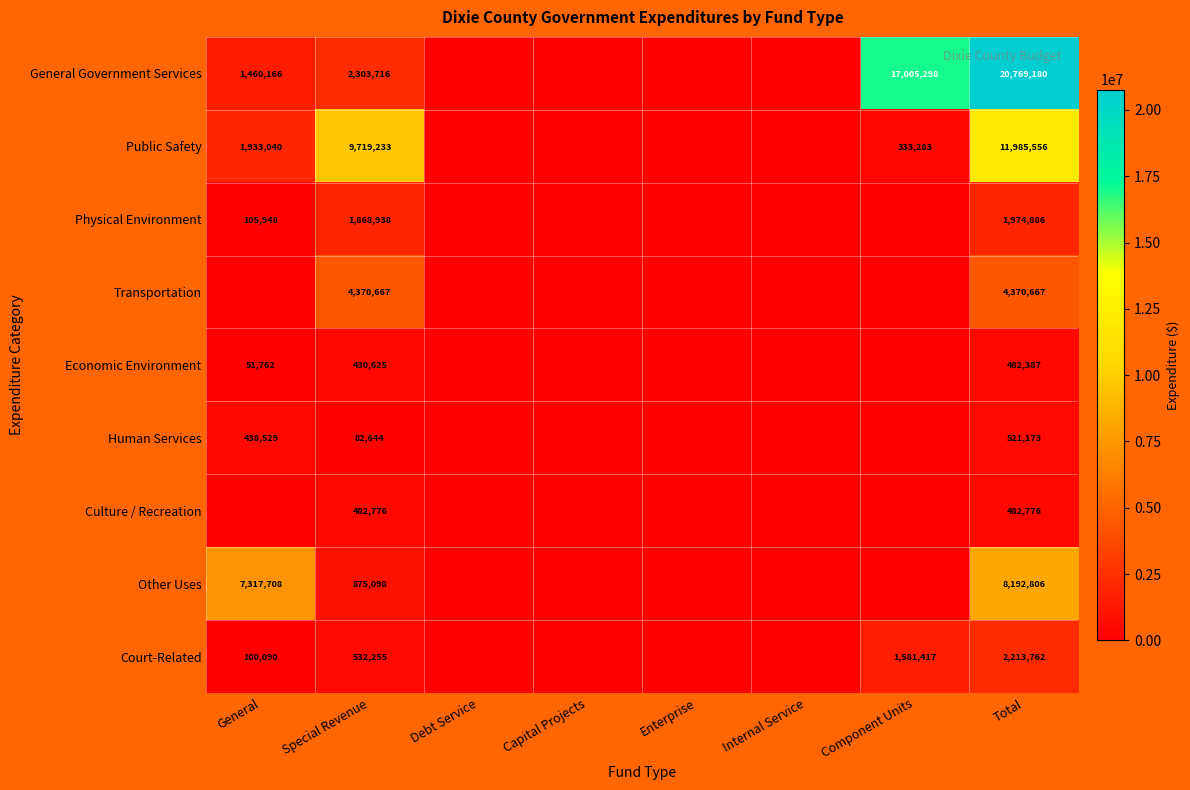

True or false: Other Uses has a value of 8192806 at Total.

True